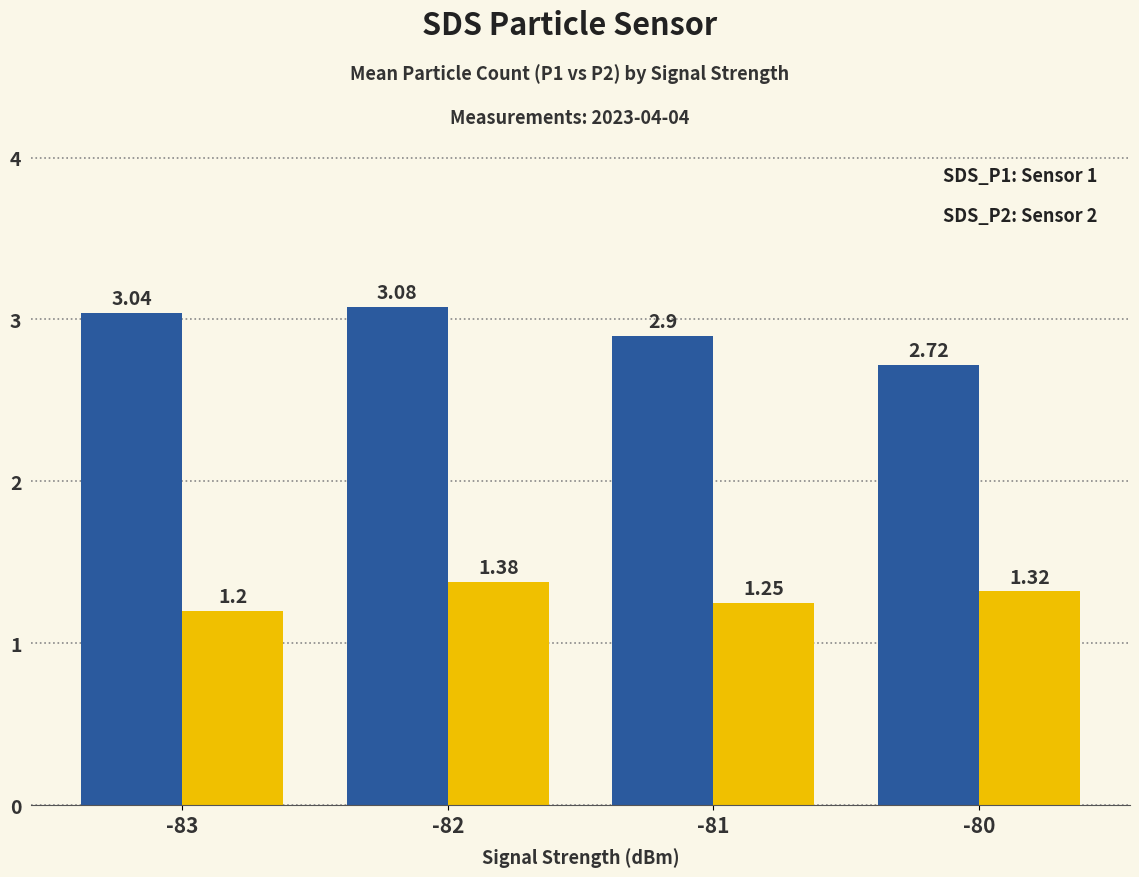

What is the total value across all series at -80?

4.0